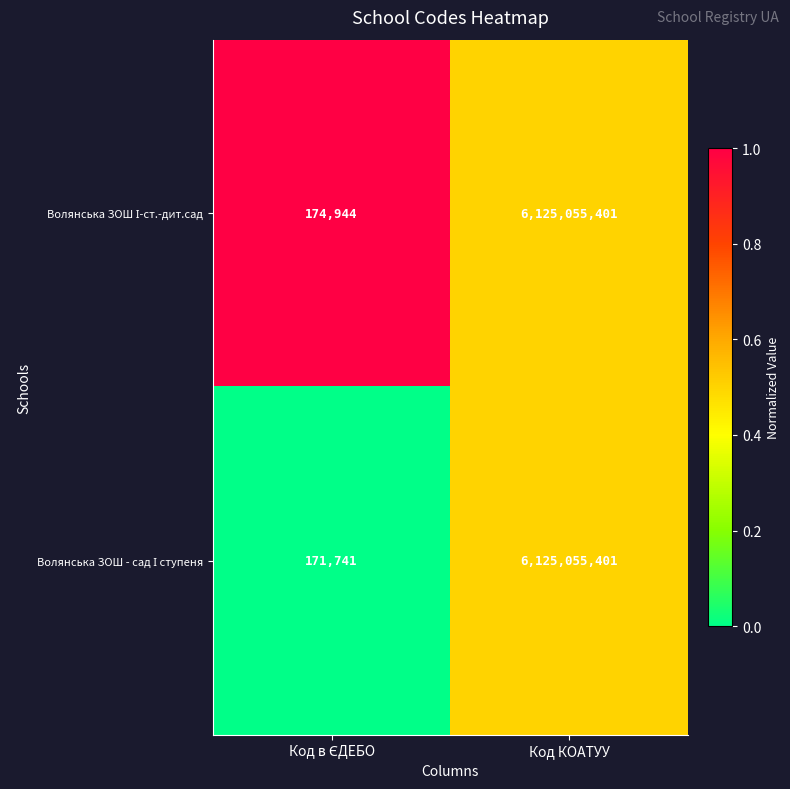

What is the minimum value shown in the chart?

171741